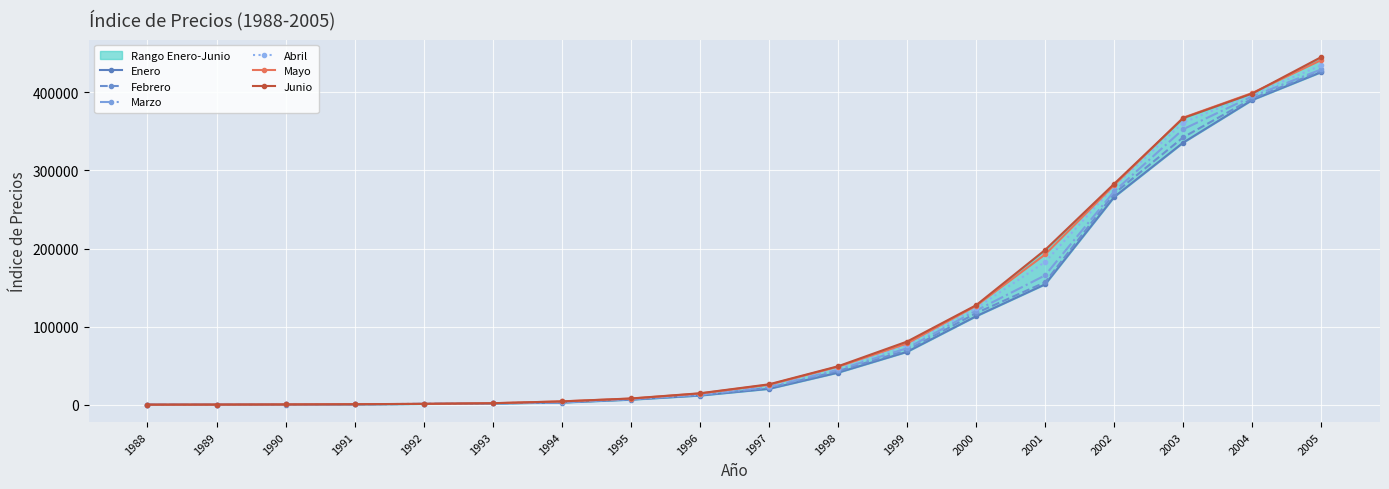

What is the difference between the highest and lowest values at 2004?

8945.4